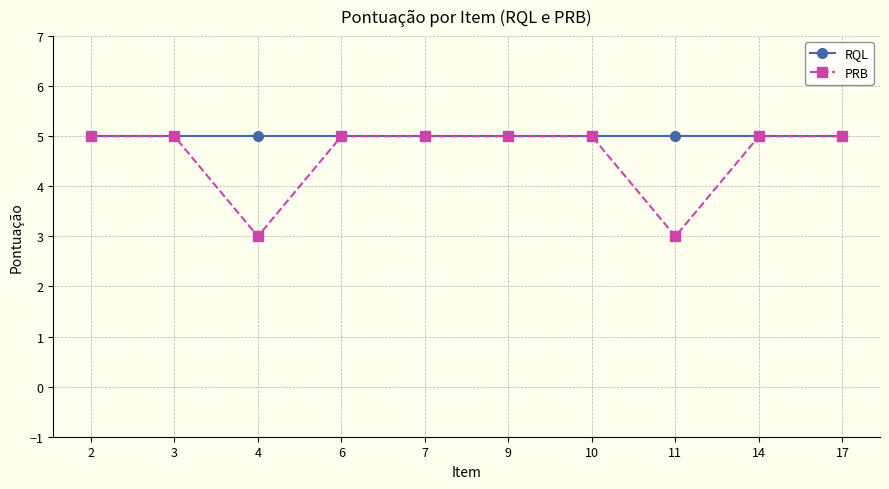

Is it true that PRB equals 1 at 9?

False